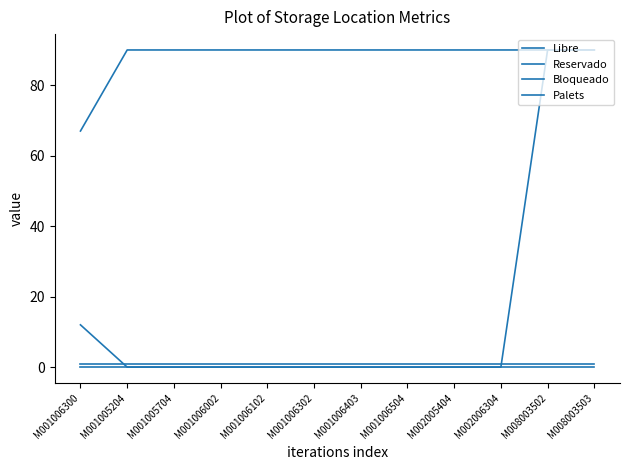

At how many categories does at least one series exceed 53?

12